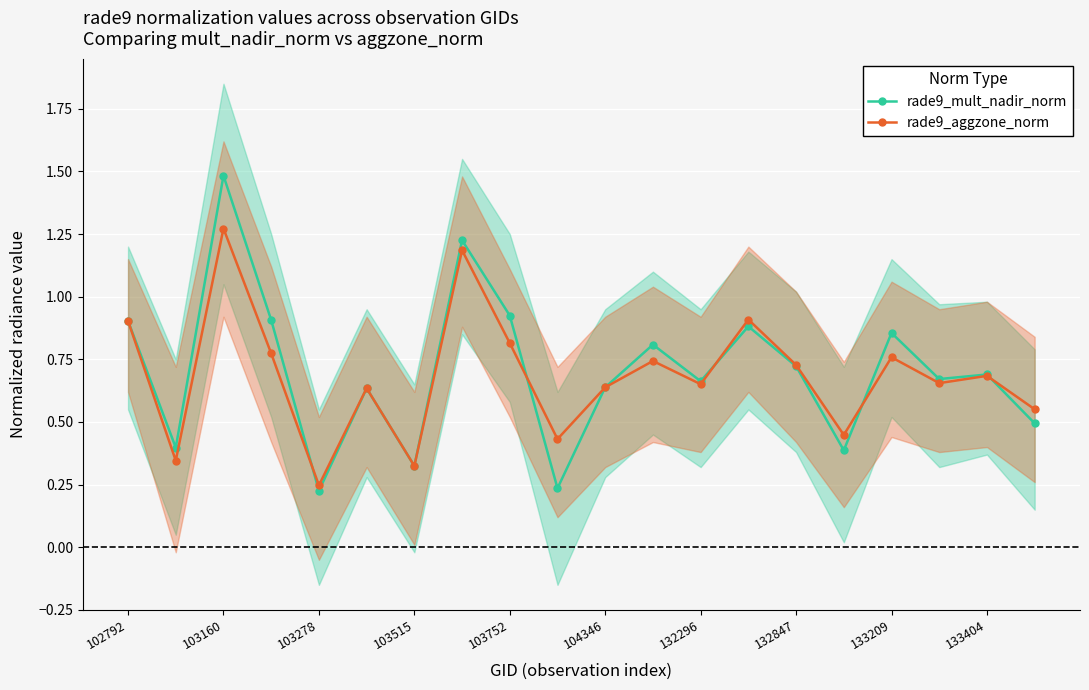

What is the label of the 1st point from the left?

102792